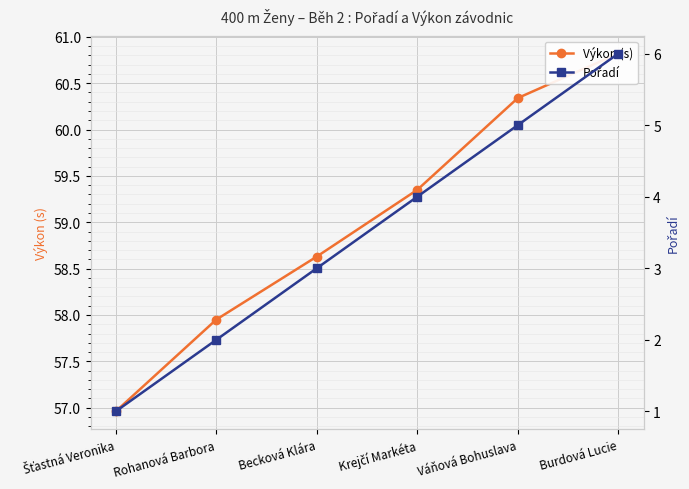

At how many categories does at least one series exceed 27?

6